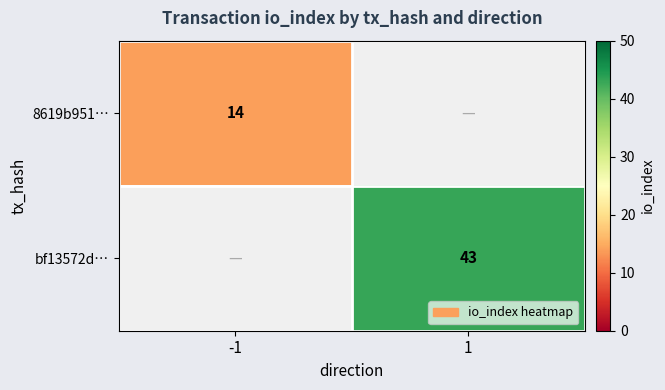

At how many categories does at least one series exceed 15?

1